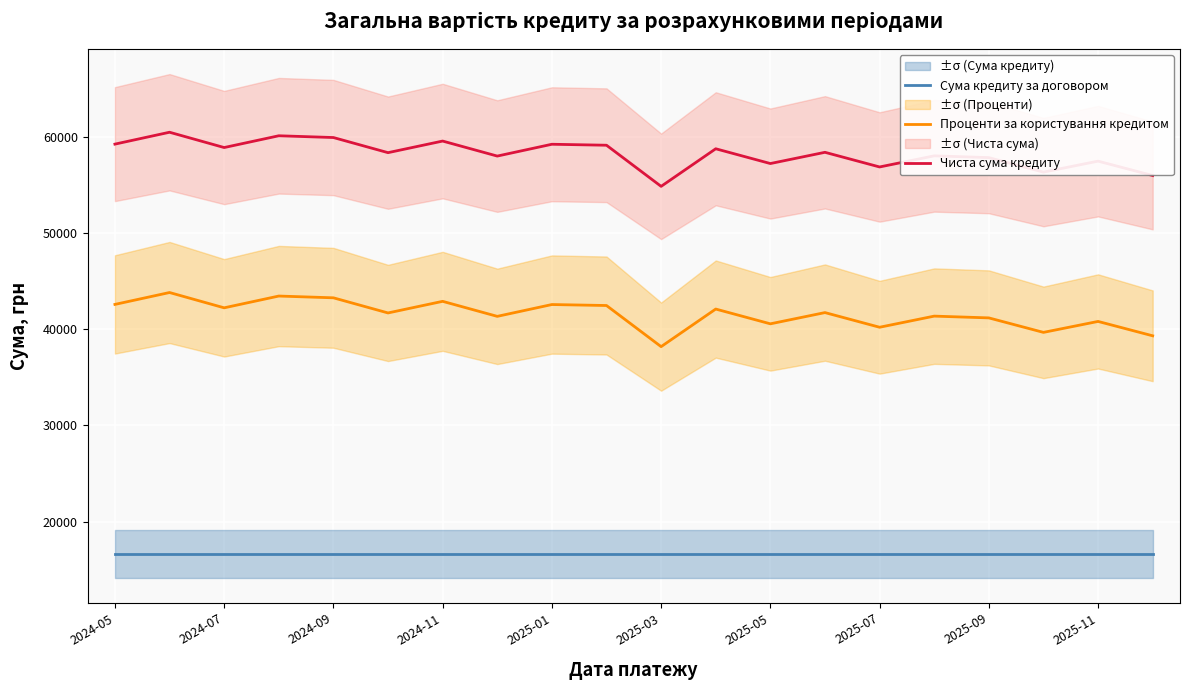

What is the highest value of the Чиста сума кредиту series?

60493.1